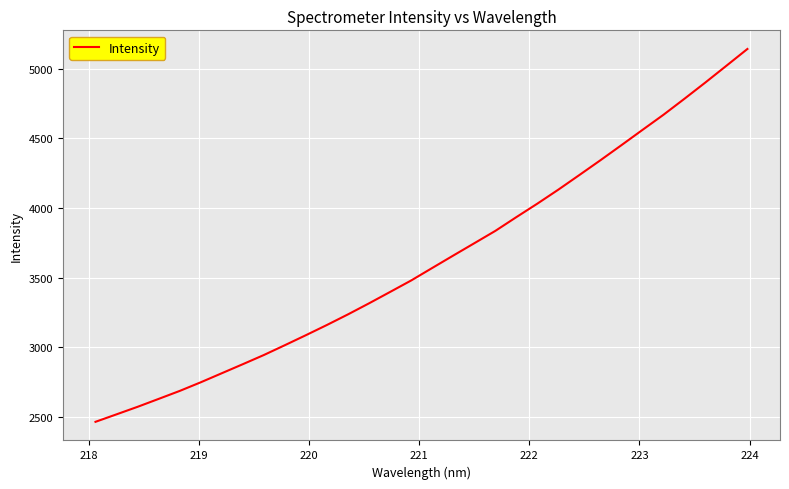

What is the smallest value displayed?

2463.7